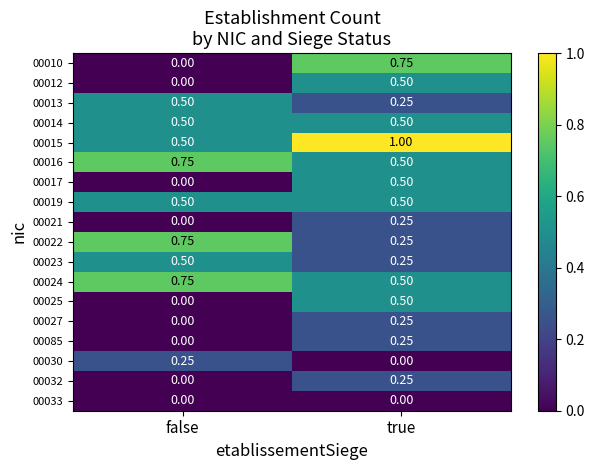

Which series has the largest total across all categories?

00015